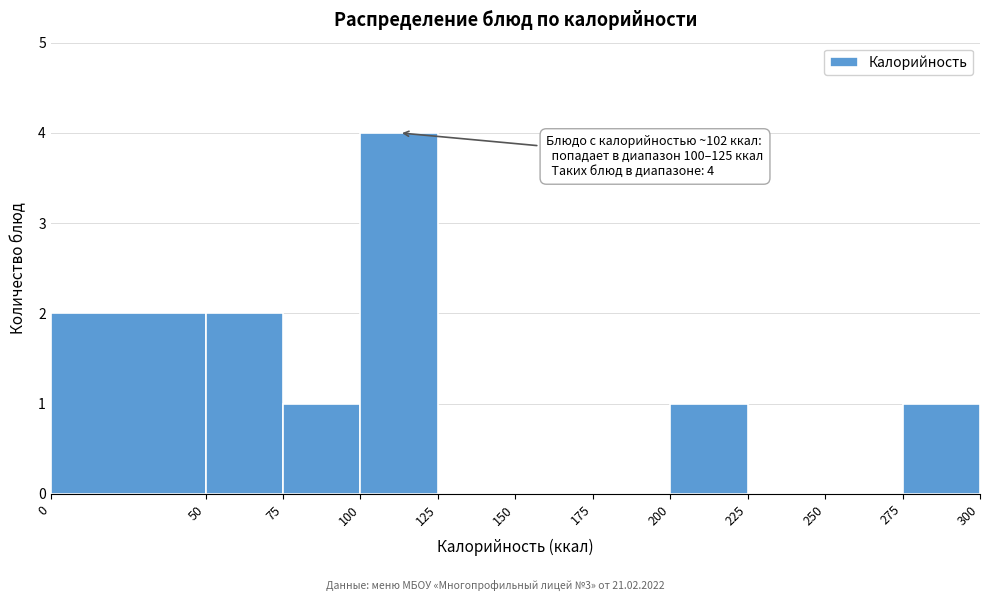

Which range on the x-axis has the tallest bar?

100 to 125